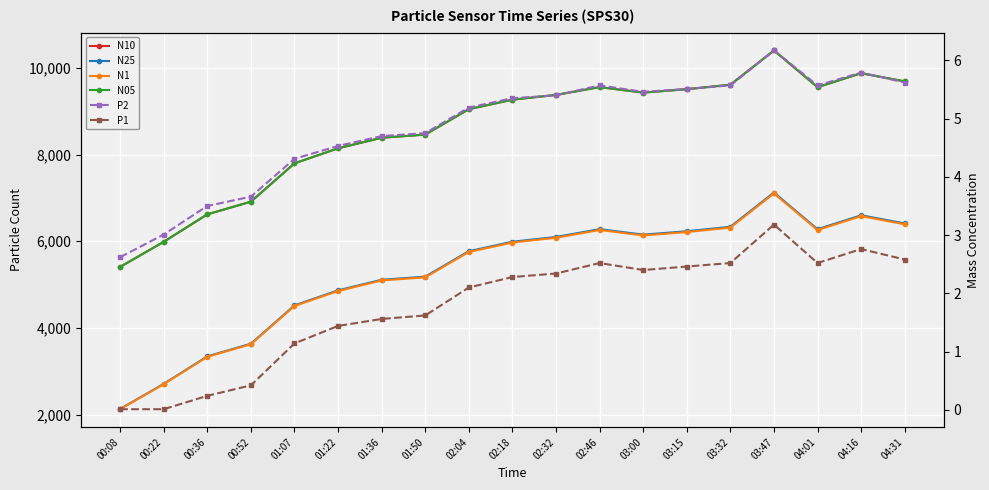

What is the average value of the N25 series?

5302.3